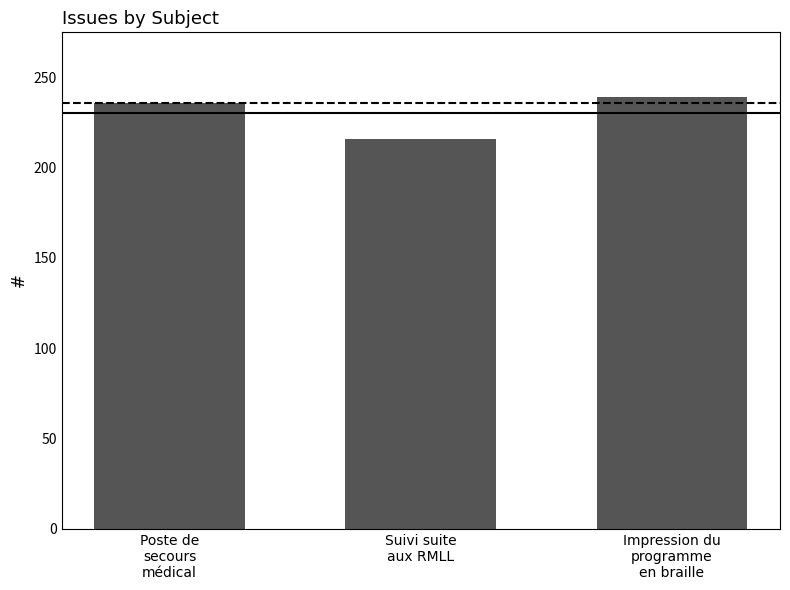

What is the label of the 2nd bar from the right?

Suivi suite
aux RMLL